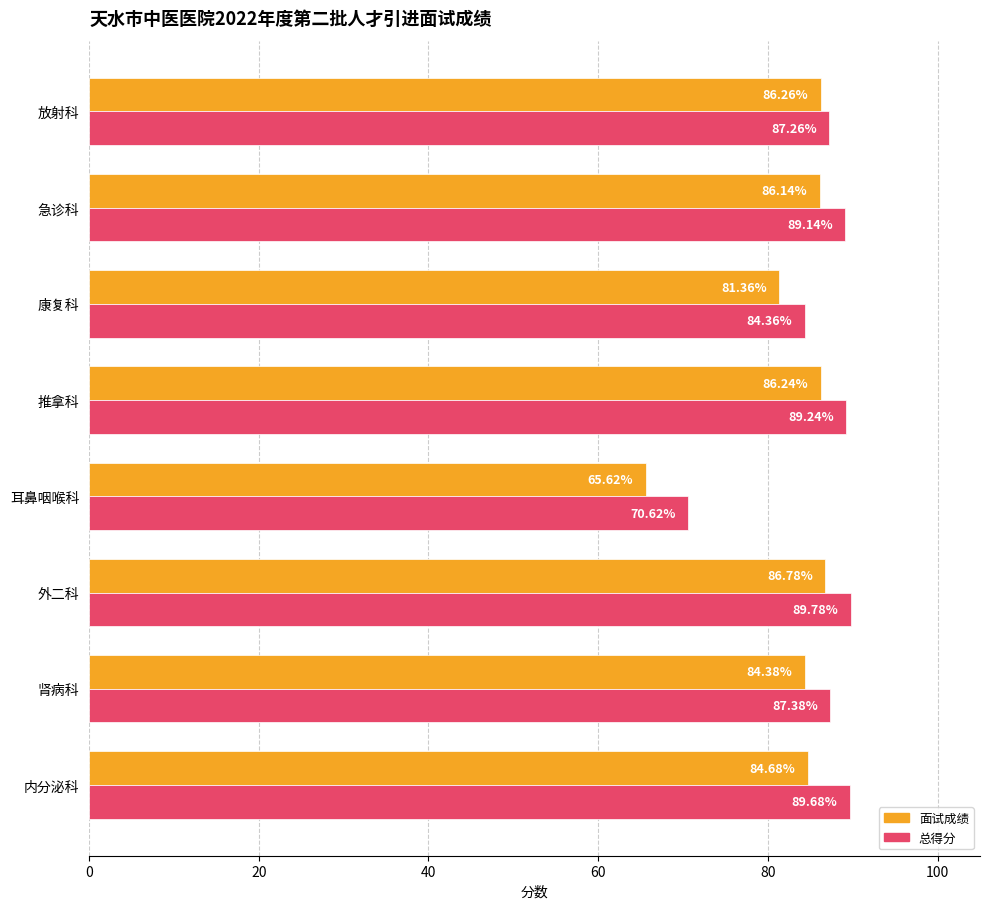

At which category is the sum across all series the highest?

外二科